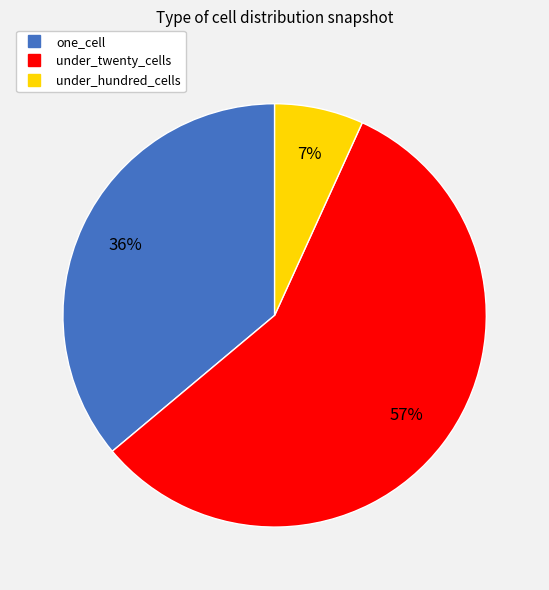

Does under_hundred_cells account for over 50% of the chart?

No